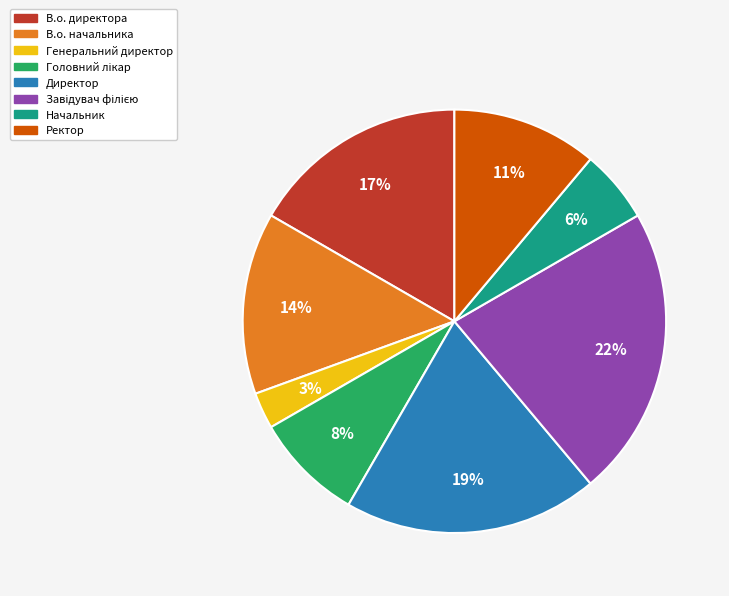

Is it true that Ректор is 25% of the pie?

False